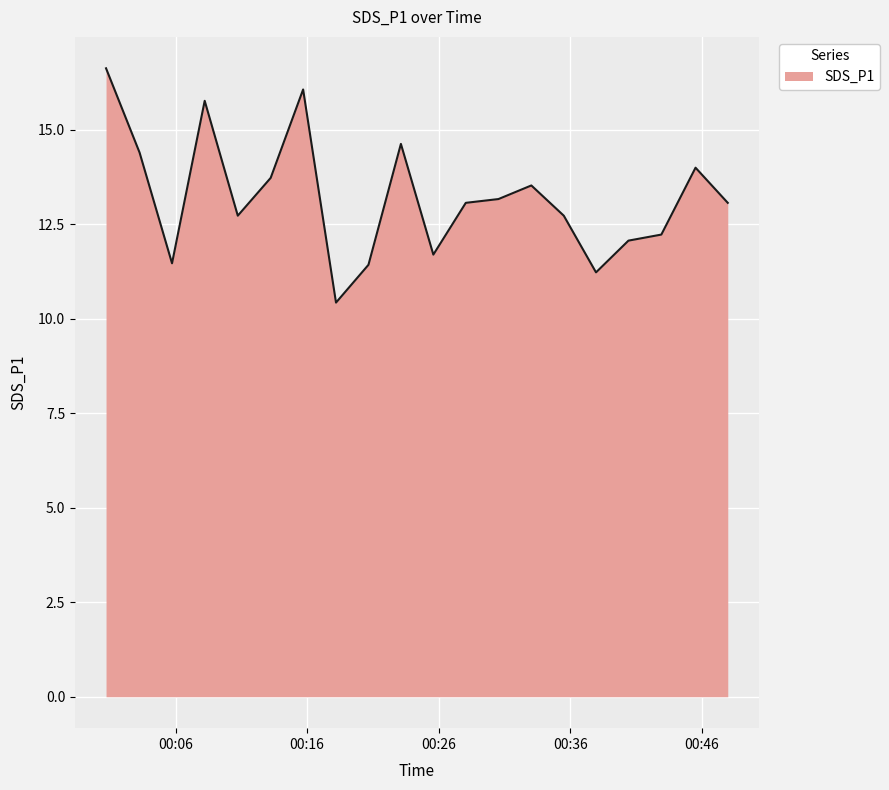

What is the maximum value shown in the chart?

16.6